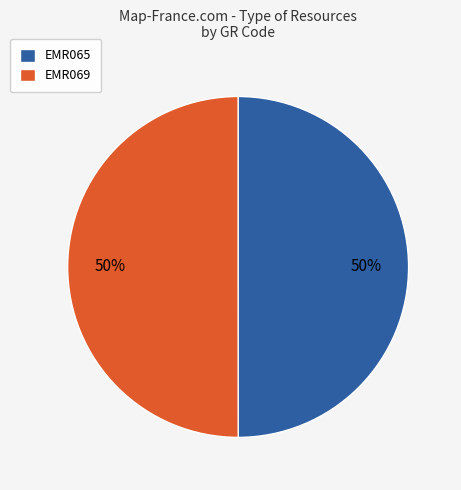

The EMR065 slice represents 50% of the pie. True or false?

True